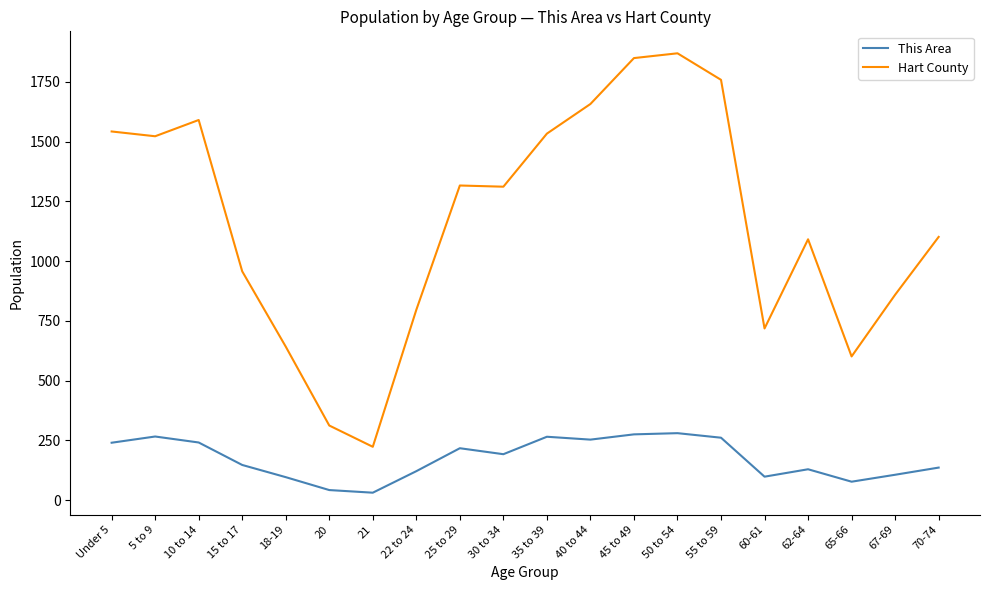

In This Area, how many points are lower than both neighbors (excluding endpoints)?

5